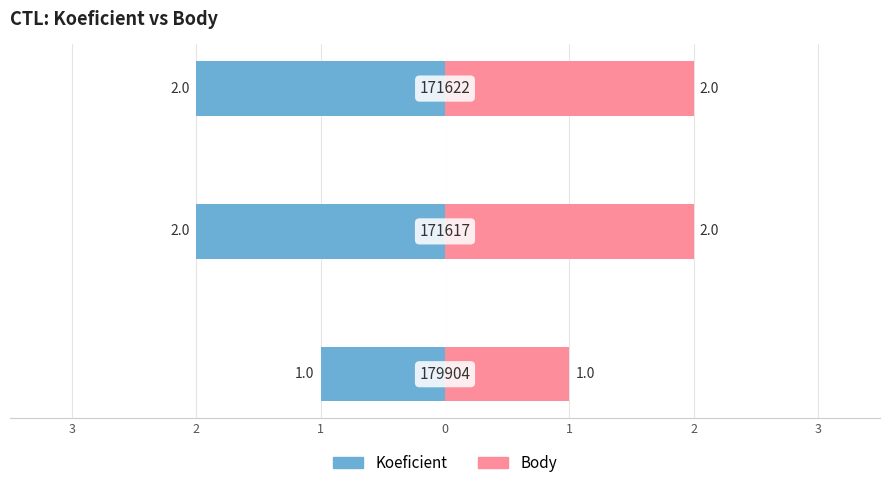

Which series has the widest spread of values?

Koeficient